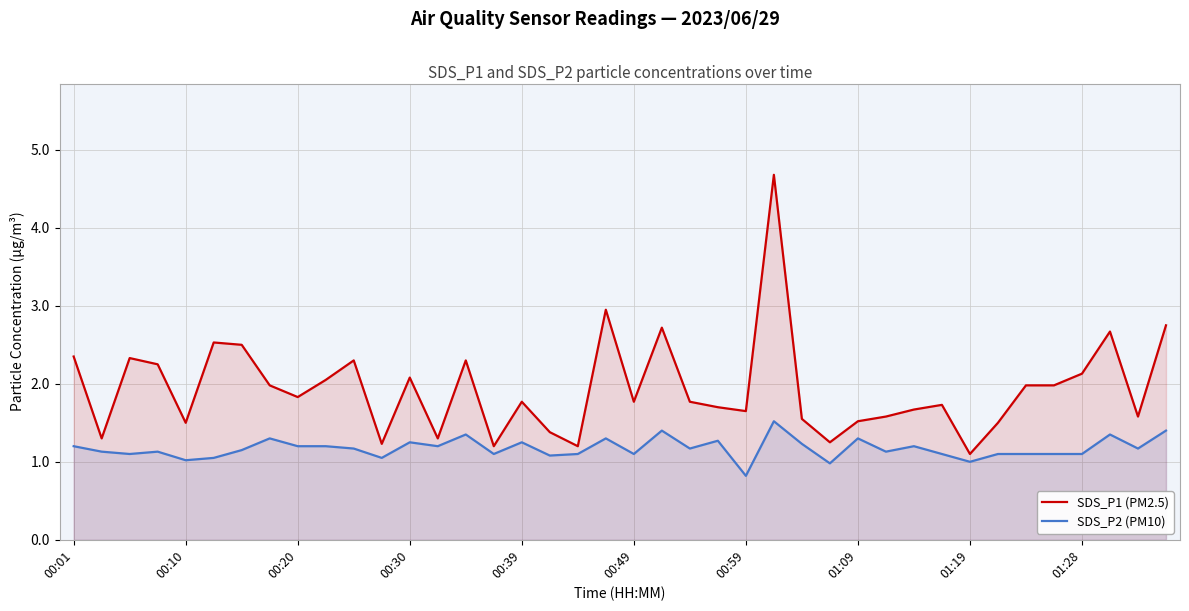

What are all the series names shown in the legend?

SDS_P1 (PM2.5), SDS_P2 (PM10)